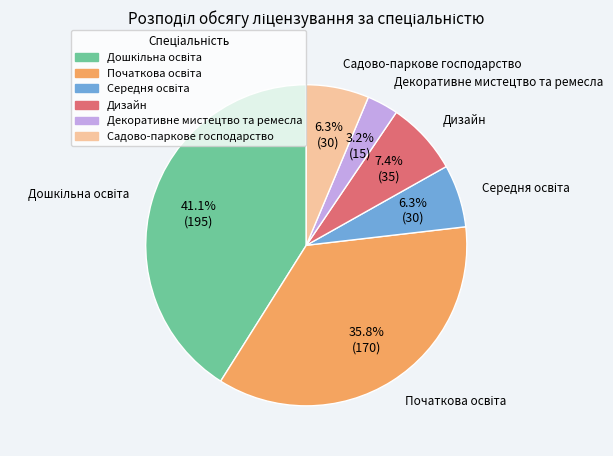

How much of the chart is everything except Дизайн?

92.6%